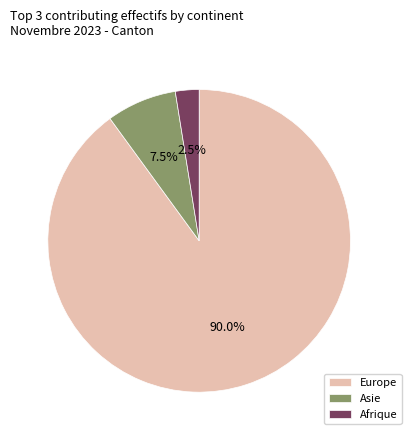

Rank the categories by value from highest to lowest.

Europe, Asie, Afrique